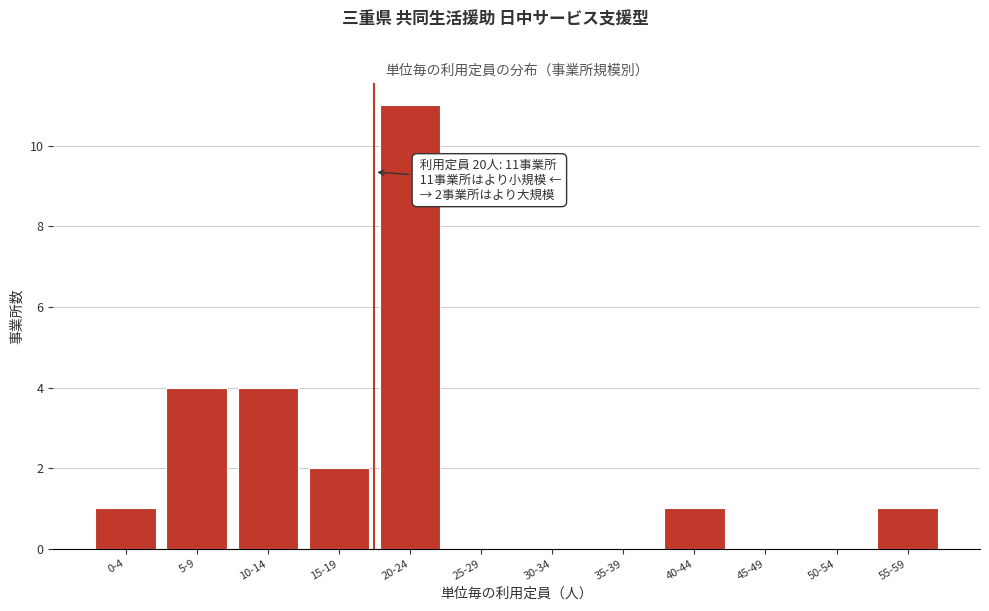

Reading left to right, list all the values displayed in this chart.

0-4=1	5-9=4	10-14=4	15-19=2	20-24=11	25-29=0	30-34=0	35-39=0	40-44=1	45-49=0	50-54=0	55-59=1